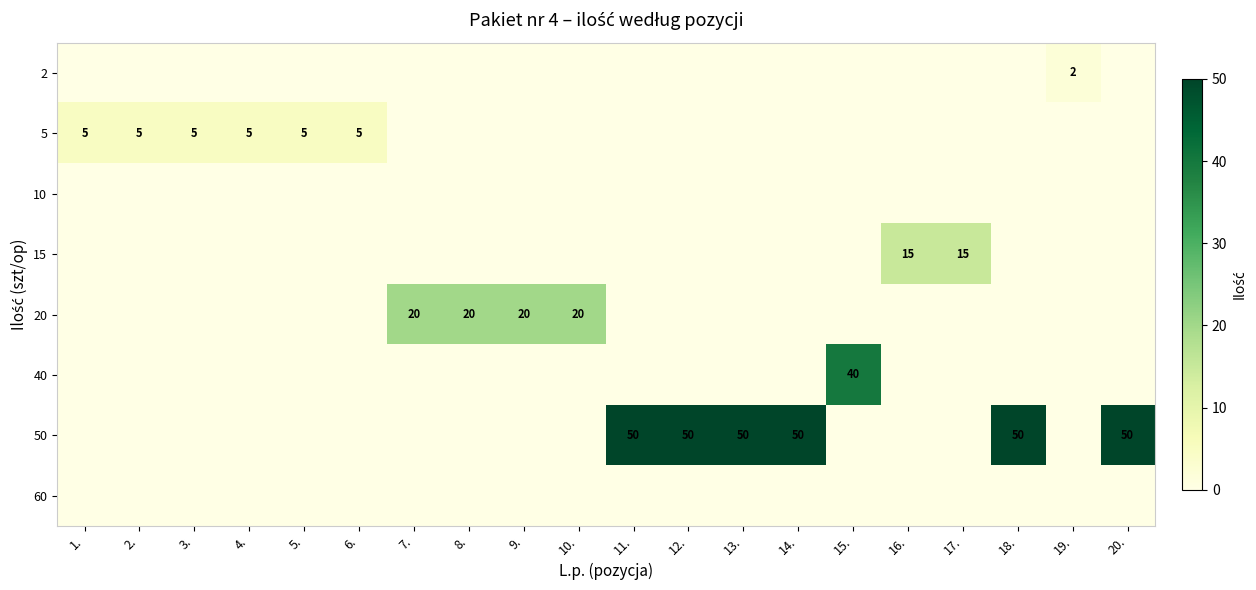

How many values in 40 are above zero?

1